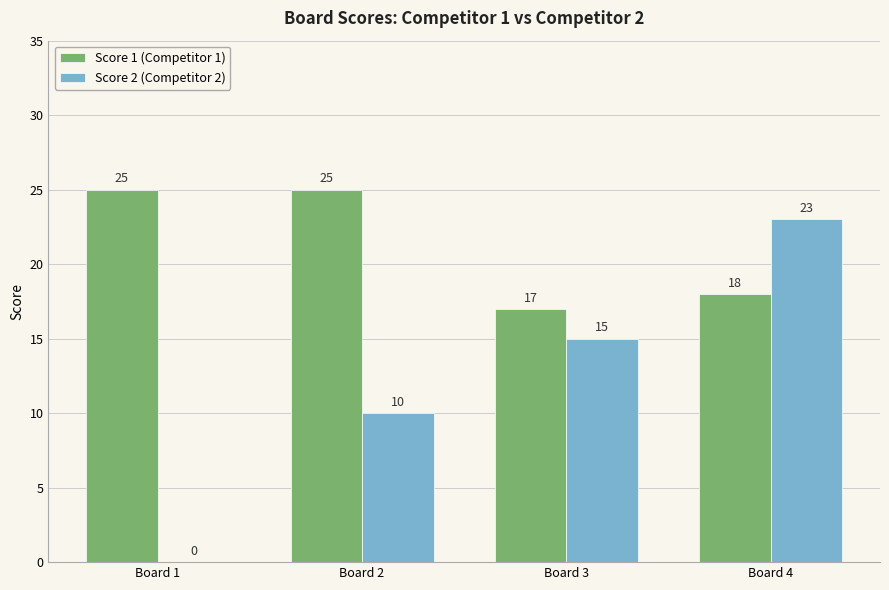

The Score 1 (Competitor 1) series shows 18 at Board 4. True or false?

True